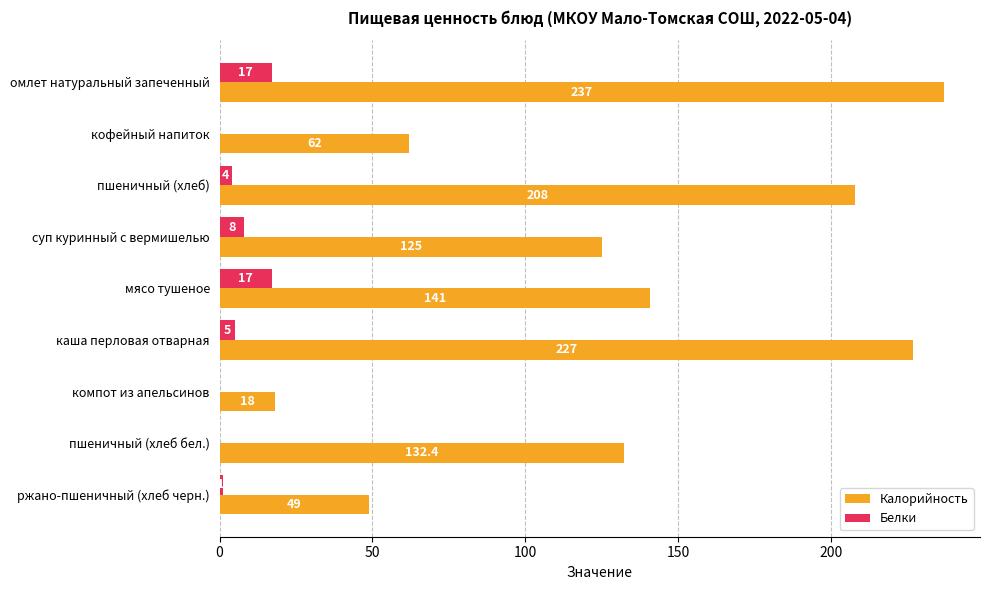

At which category is the sum across all series the highest?

омлет натуральный запеченный